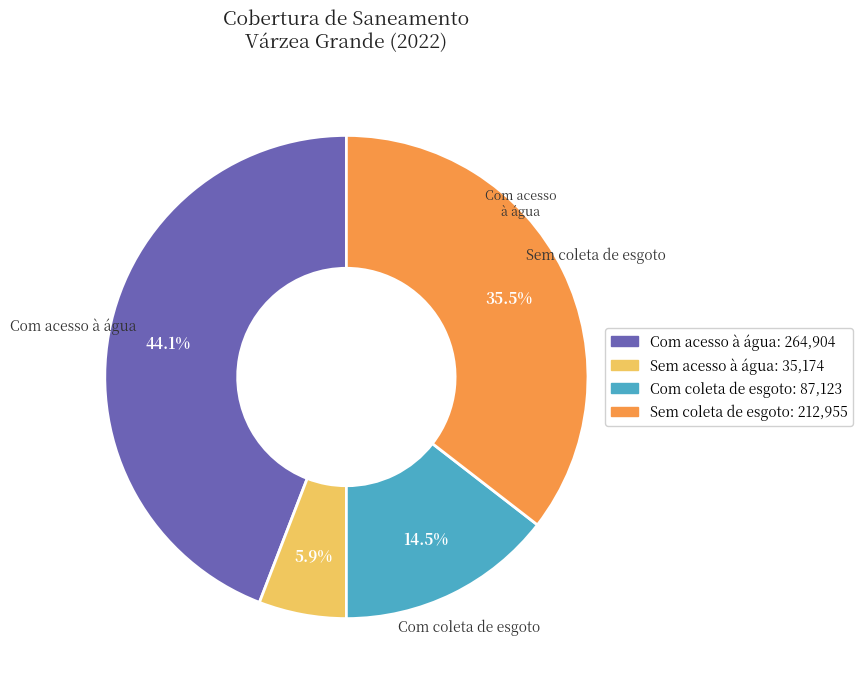

How many slices are in this pie chart?

4